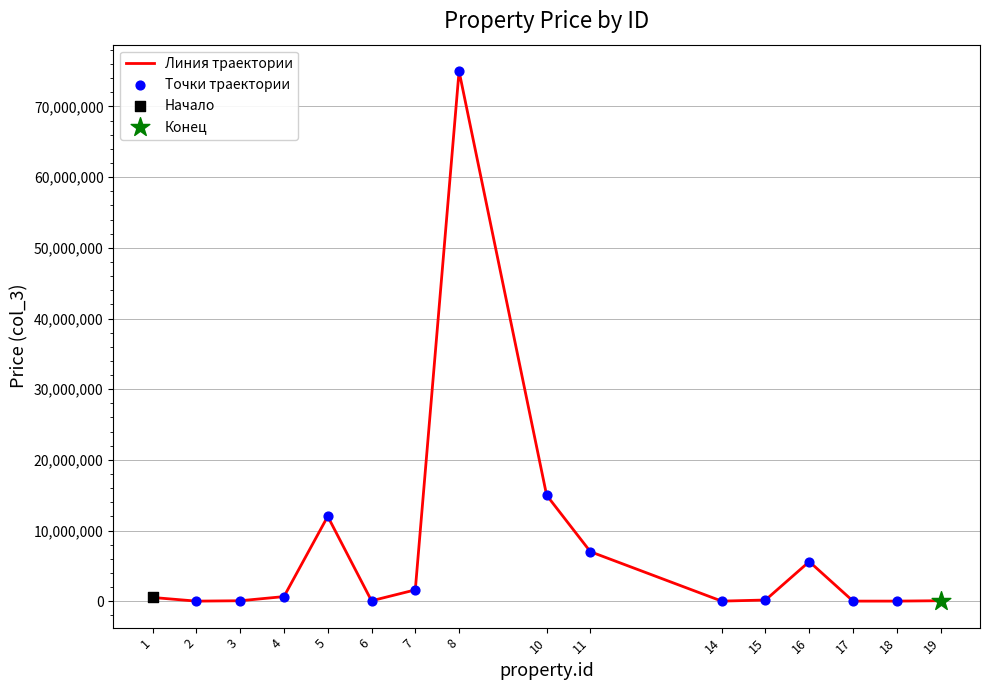

Which has a higher value, 5 or 1?

5